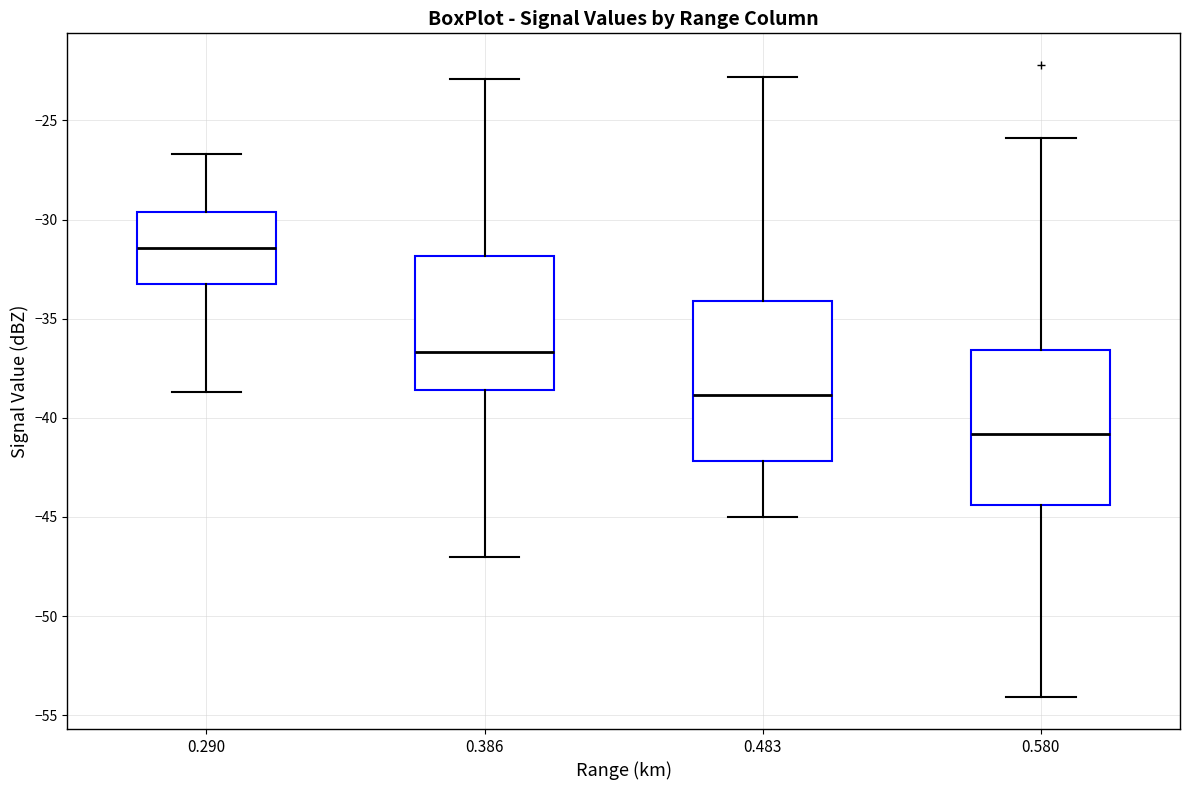

Which box's median line is the lowest?

0.580